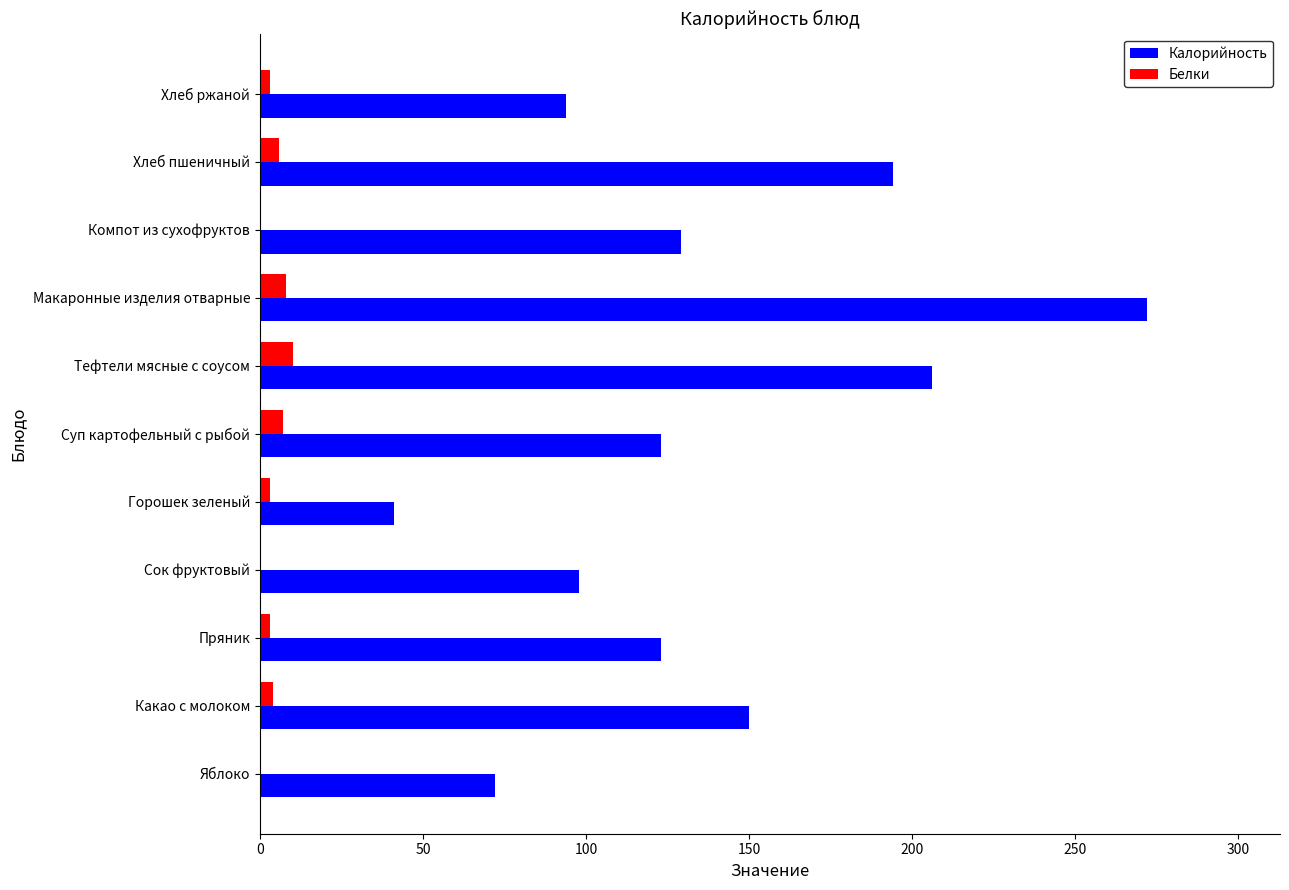

Is it true that Калорийность equals 194 at Хлеб пшеничный?

True